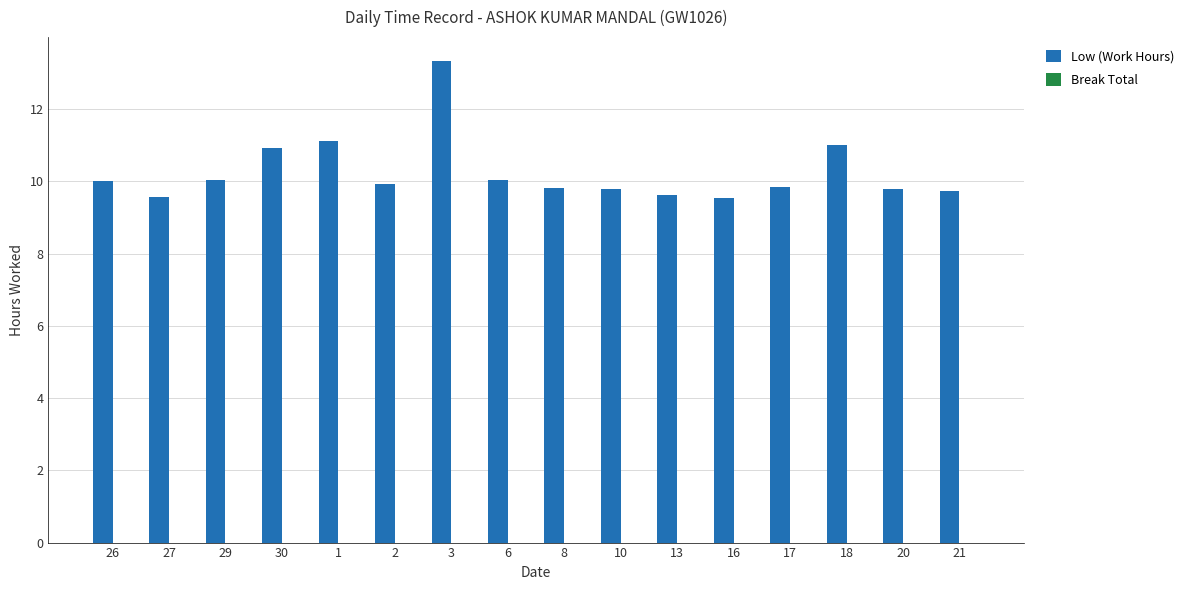

What position from the left is 18?

14